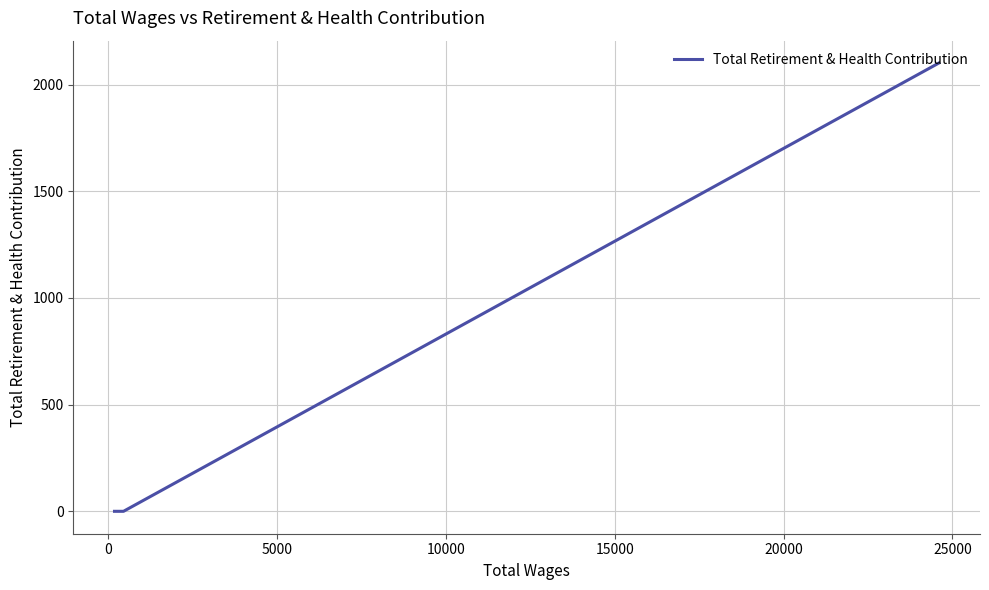

What position from the right is 0?

2